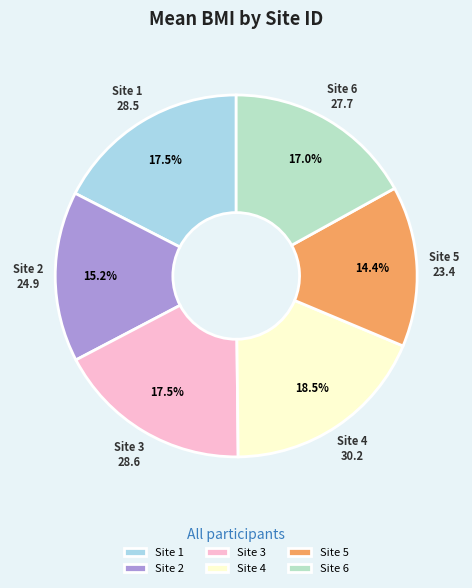

Approximately how many times larger is the value at Site 4 compared to Site 6?

1.1